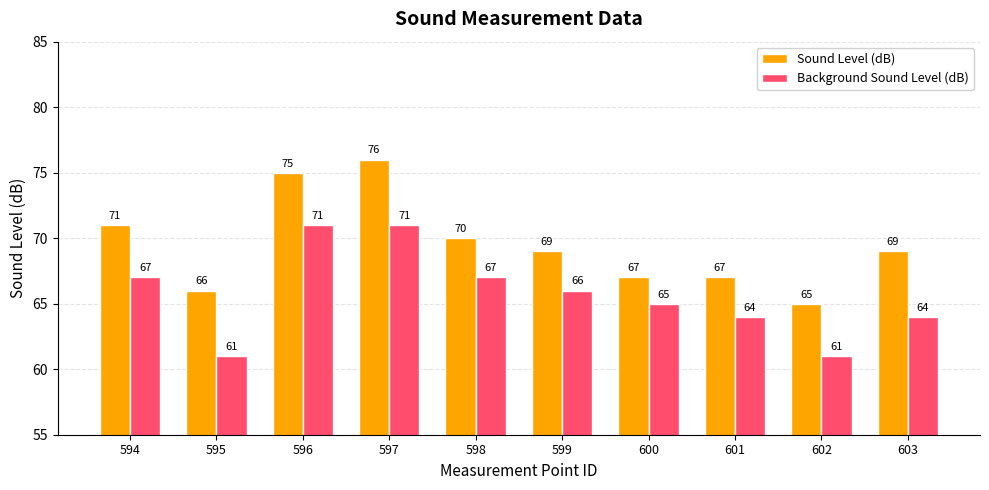

Where is Background Sound Level (dB) nearest to the value 66?

599